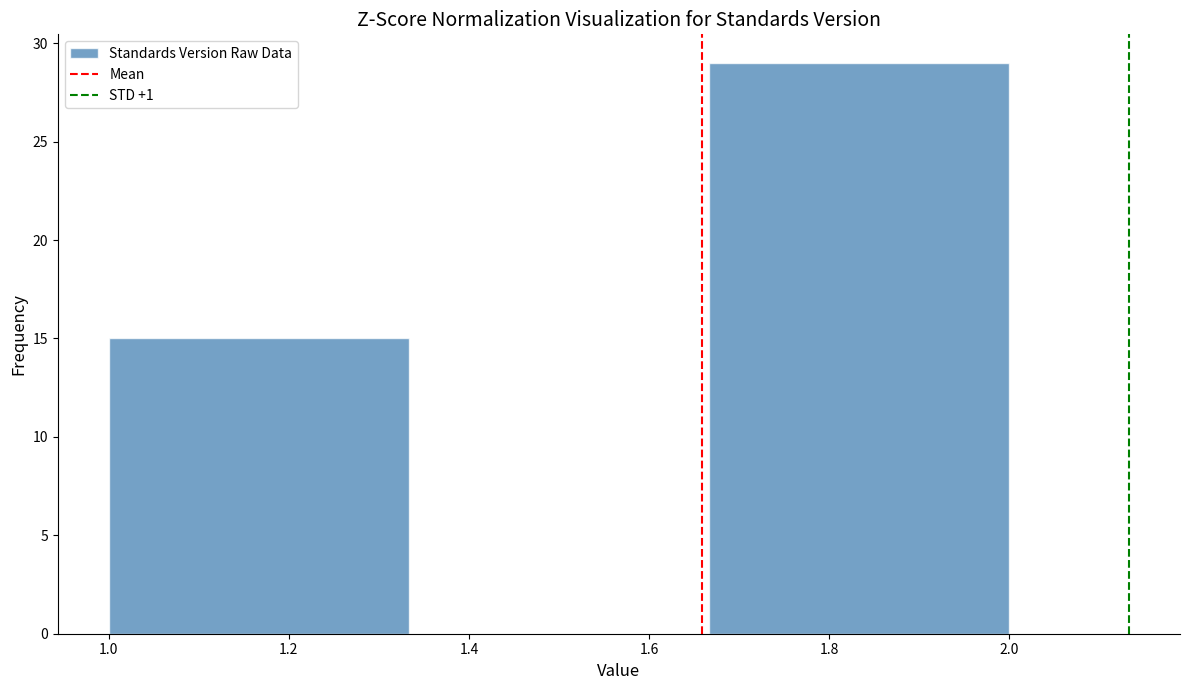

What is the height of the bar covering 1.00 to 1.34 on the x-axis? Neither the bar edges nor the heights are printed on the chart, so give them approximately, as read against the axes.

15